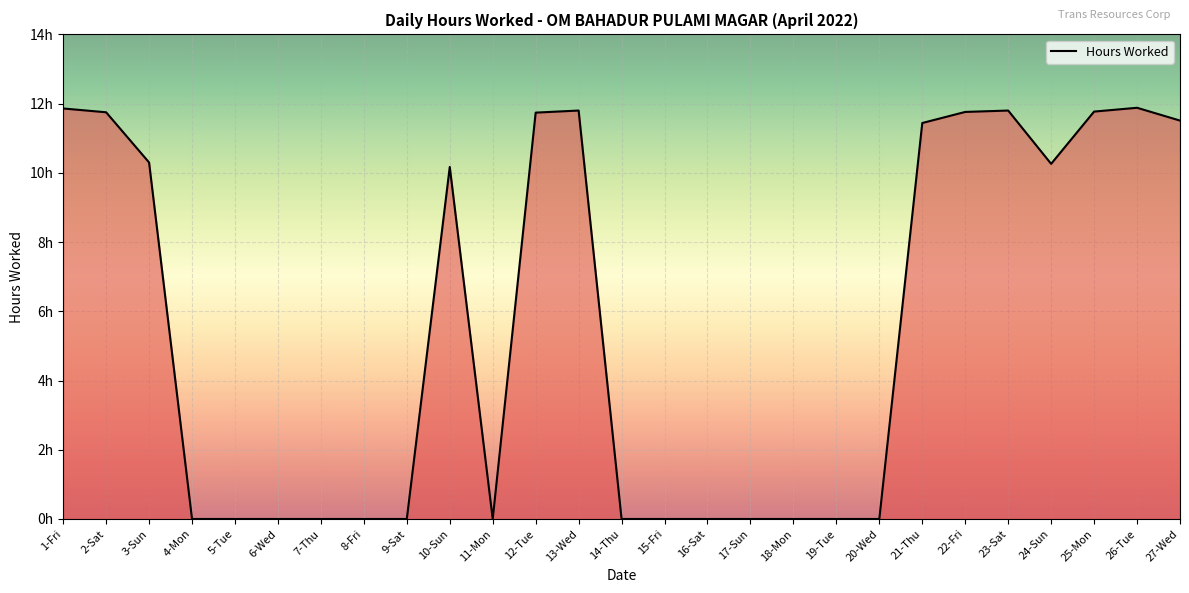

Does the chart display data point markers on the line(s)?

No